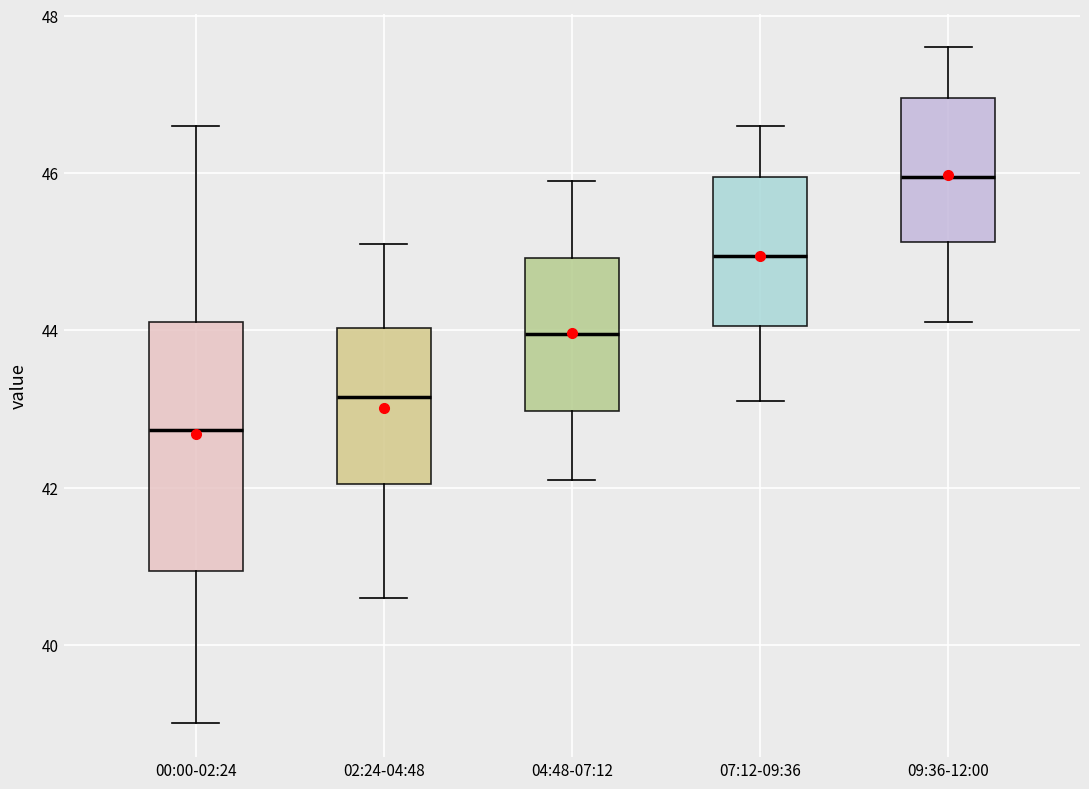

Reading left to right, transcribe this box plot: for each box, give where its median line is, the range the box spans, and where its two whiskers end, as read against the y-axis. The values are not printed on the chart, so give them approximately, as read against the axis.

00:00-02:24: median 42.8, box 41.0 to 44.2, whiskers 39.0 to 46.6
02:24-04:48: median 43.2, box 42.0 to 44.0, whiskers 40.6 to 45.2
04:48-07:12: median 44.0, box 43.0 to 45.0, whiskers 42.2 to 46.0
07:12-09:36: median 45.0, box 44.0 to 46.0, whiskers 43.2 to 46.6
09:36-12:00: median 46.0, box 45.2 to 47.0, whiskers 44.2 to 47.6